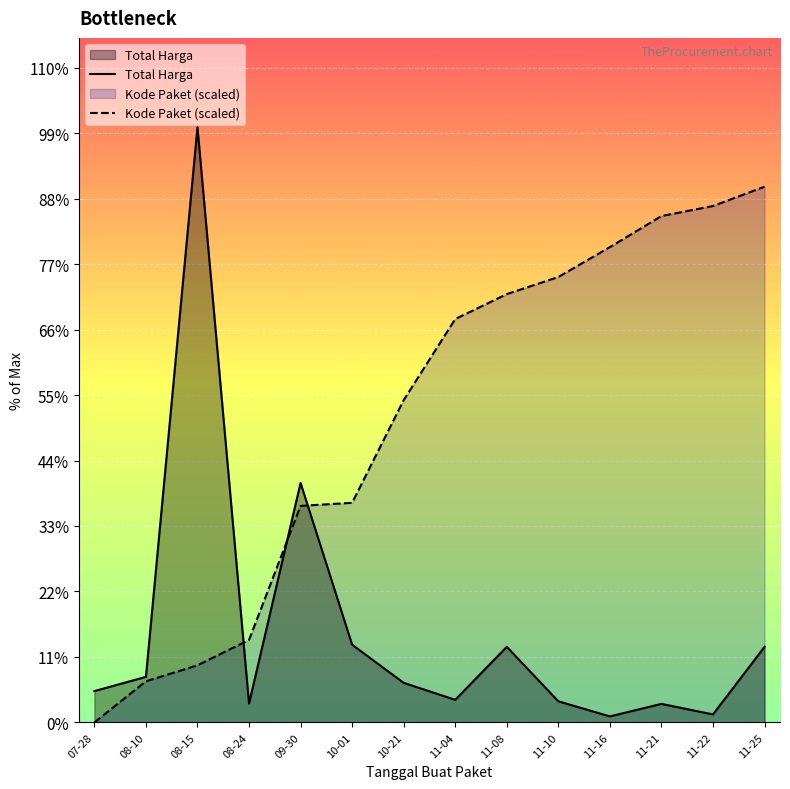

How many interior local peaks does the Total Harga series have?

4